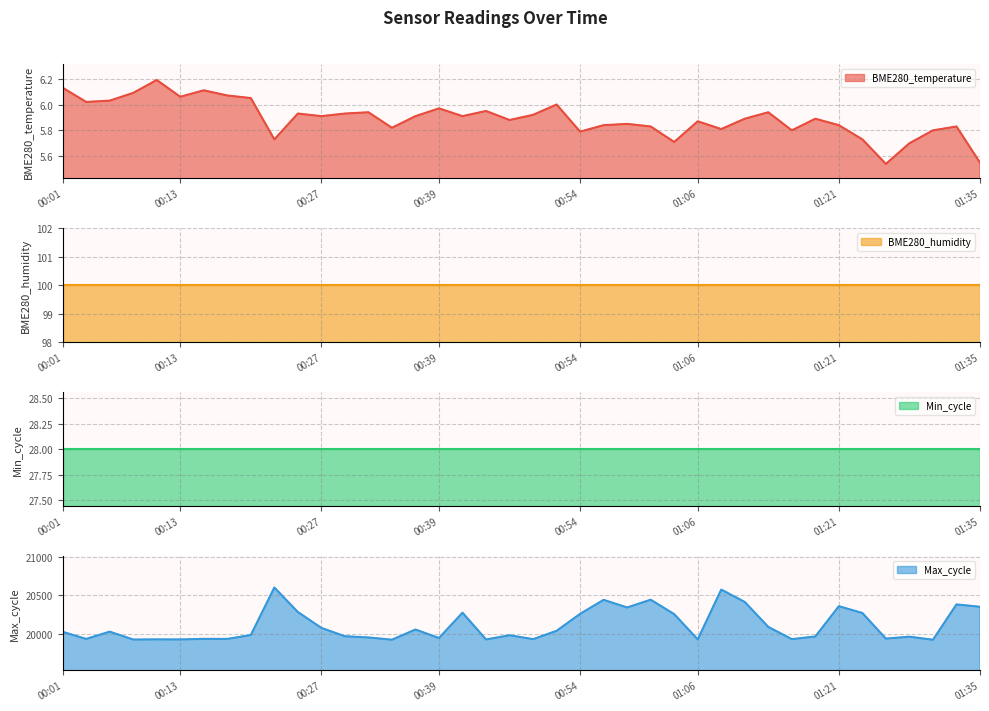

Which series has the largest total across all categories?

Max_cycle